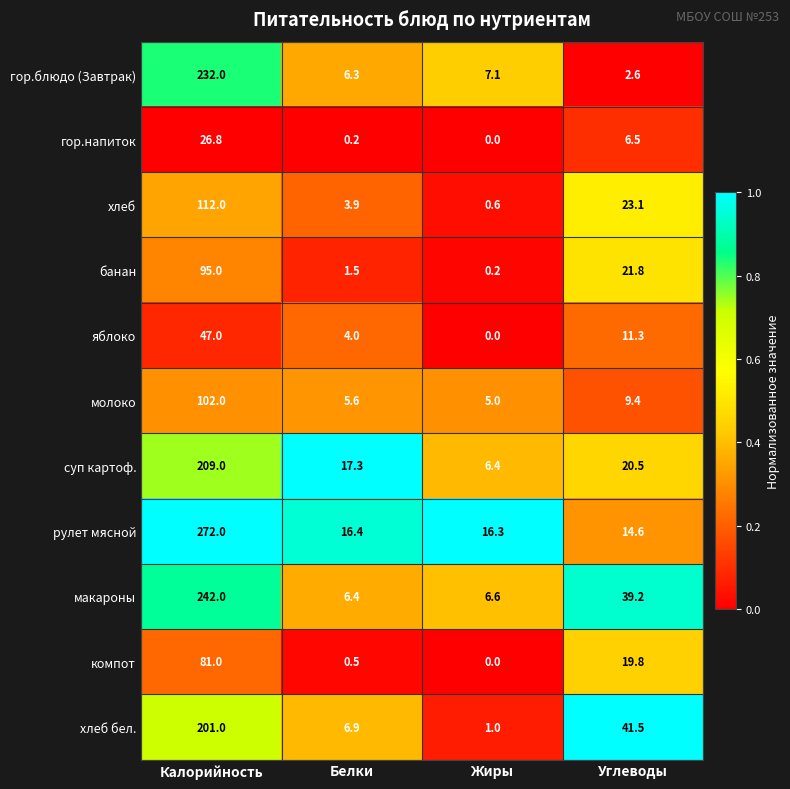

List the series in order of their peak value, highest first.

рулет мясной, макароны, гор.блюдо (Завтрак), суп картоф., хлеб бел., хлеб, молоко, банан, компот, яблоко, гор.напиток